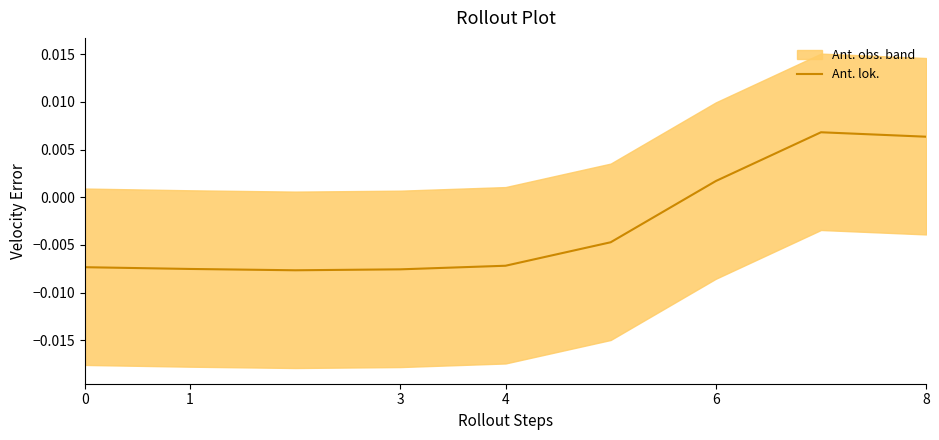

At which label is Ant. lok. closest to 0?

6